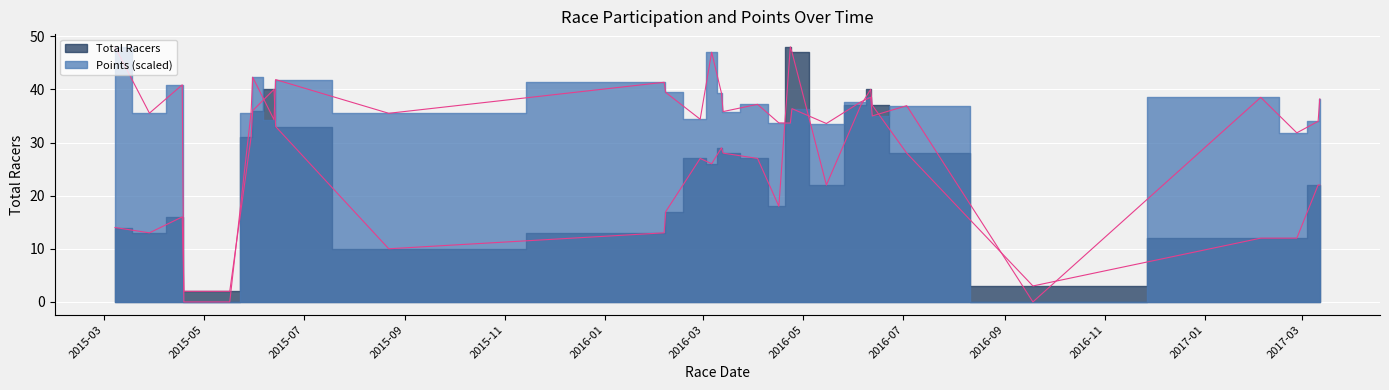

At which label does Total Racers first exceed 26?

2015-05-30